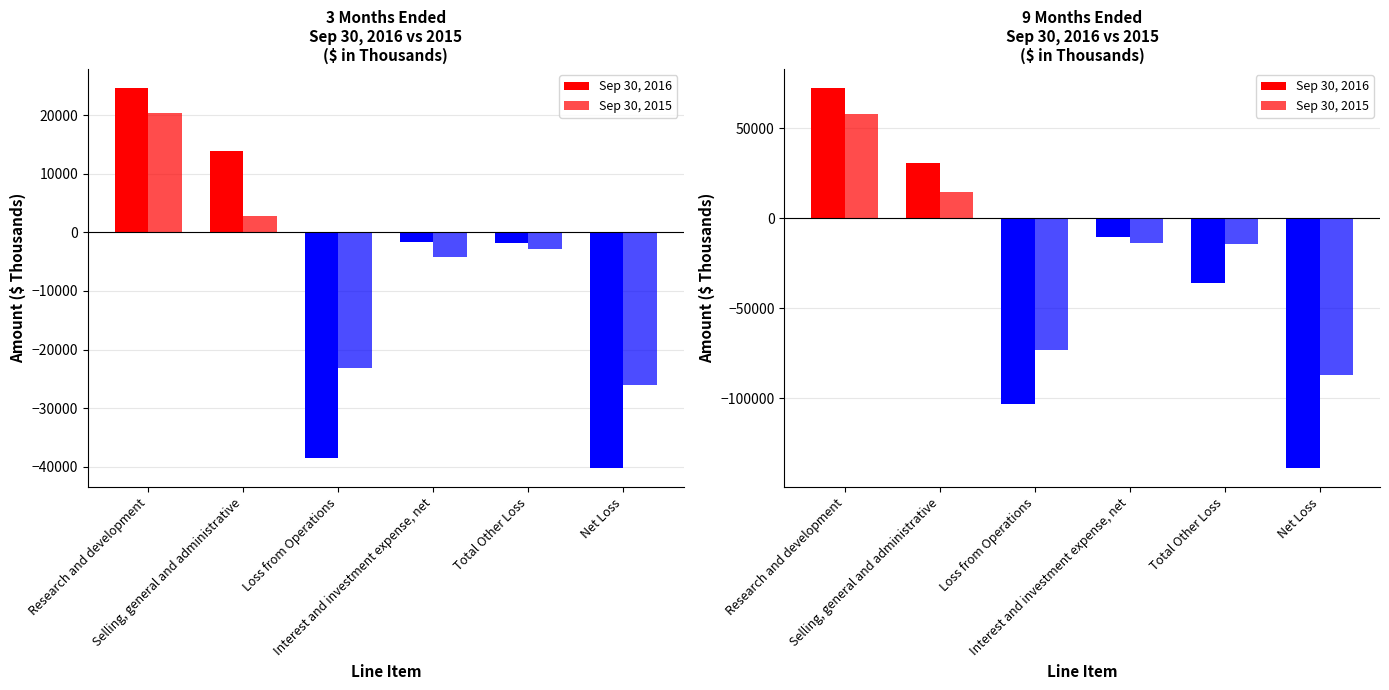

Between Net Loss and Selling, general and administrative, which is larger?

Selling, general and administrative